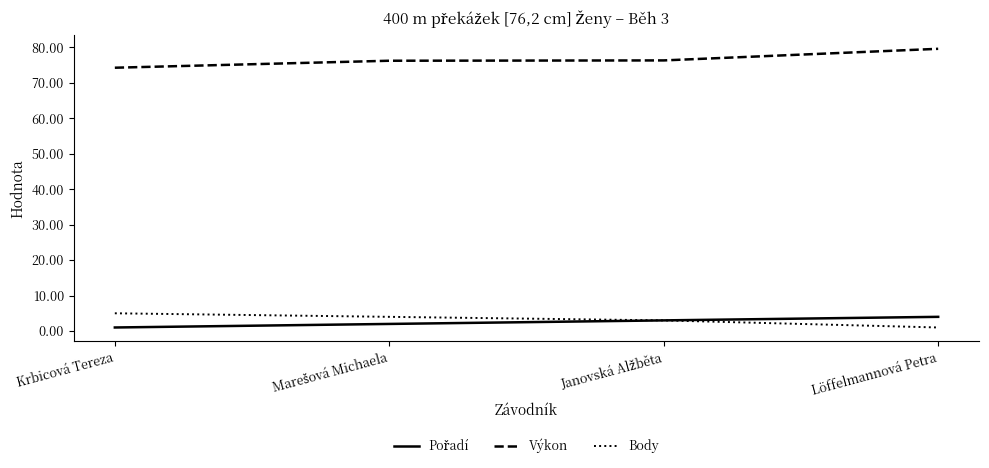

True or false: Body and Výkon intersect in this chart.

False